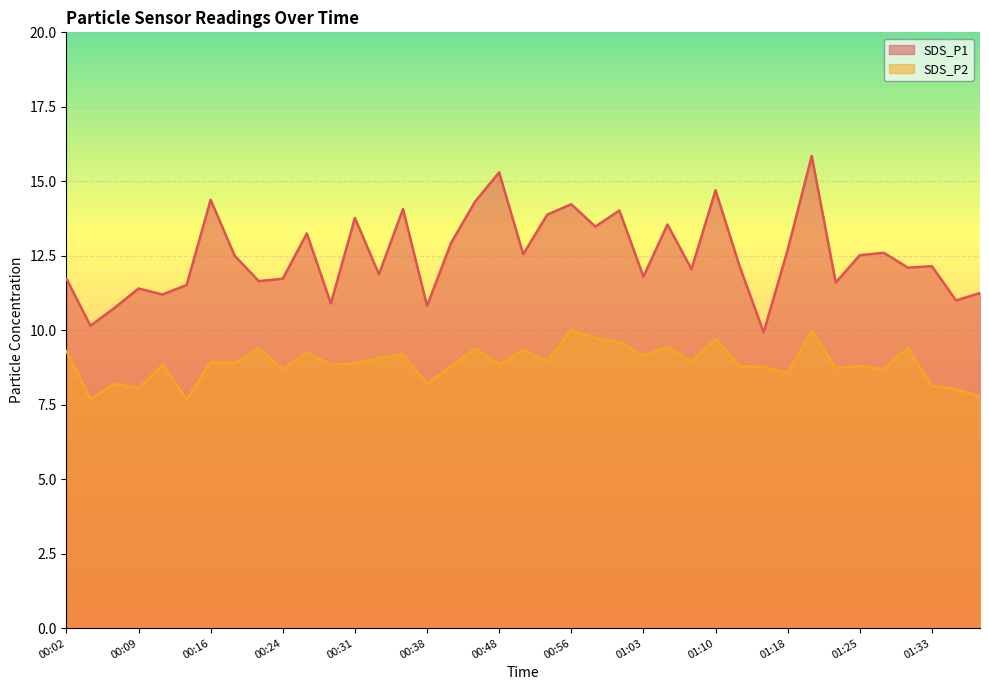

Is the value of SDS_P1 at 01:18 greater than the value of SDS_P2 at 01:37?

Yes